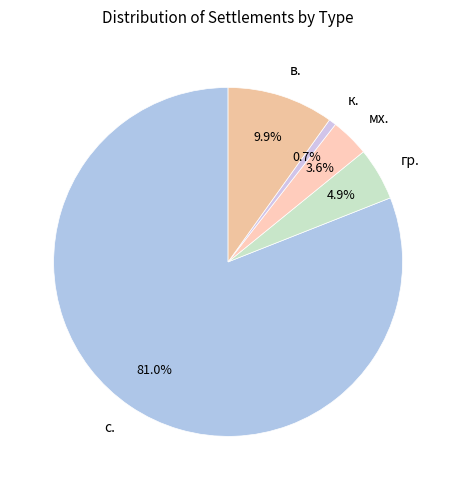

Is с. the majority of the pie?

Yes